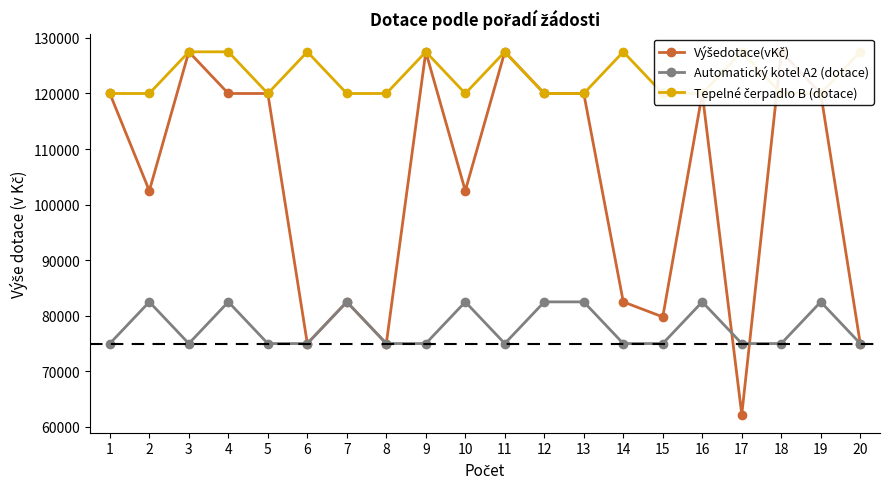

How many interior local valleys does the Tepelné čerpadlo B (dotace) series have?

2